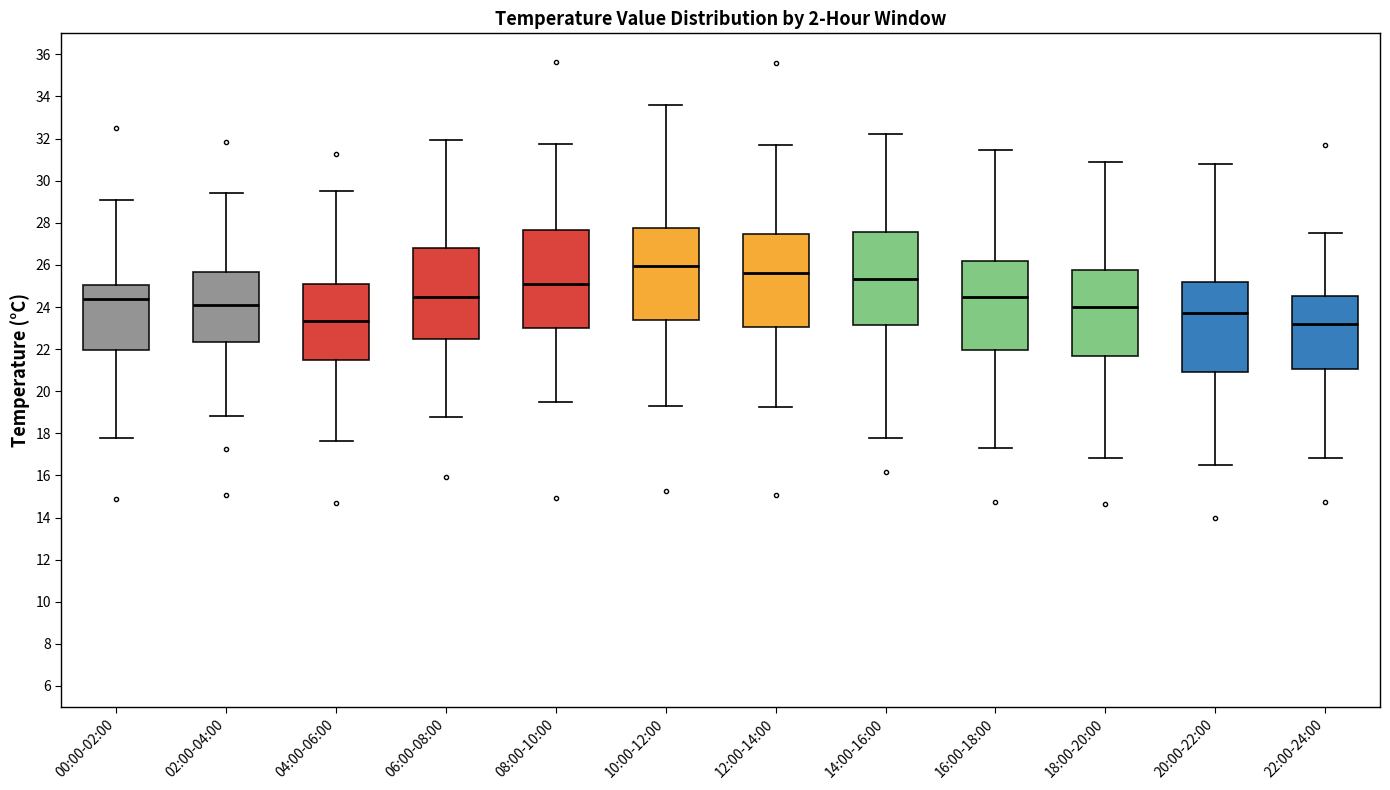

Reading left to right, read every box against the y-axis: the position of its median line, the range the box covers, and the ends of its whiskers. The values are not printed on the chart, so give them approximately, as read against the axis.

00:00-02:00: median 24.4, box 22.0 to 25.0, whiskers 17.8 to 29.2
02:00-04:00: median 24.2, box 22.4 to 25.6, whiskers 18.8 to 29.4
04:00-06:00: median 23.4, box 21.4 to 25.0, whiskers 17.6 to 29.6
06:00-08:00: median 24.4, box 22.4 to 26.8, whiskers 18.8 to 32.0
08:00-10:00: median 25.0, box 23.0 to 27.6, whiskers 19.4 to 31.8
10:00-12:00: median 26.0, box 23.4 to 27.8, whiskers 19.4 to 33.6
12:00-14:00: median 25.6, box 23.0 to 27.4, whiskers 19.2 to 31.8
14:00-16:00: median 25.4, box 23.2 to 27.6, whiskers 17.8 to 32.2
16:00-18:00: median 24.4, box 22.0 to 26.2, whiskers 17.4 to 31.4
18:00-20:00: median 24.0, box 21.6 to 25.8, whiskers 16.8 to 30.8
20:00-22:00: median 23.8, box 20.8 to 25.2, whiskers 16.6 to 30.8
22:00-24:00: median 23.2, box 21.0 to 24.6, whiskers 16.8 to 27.6